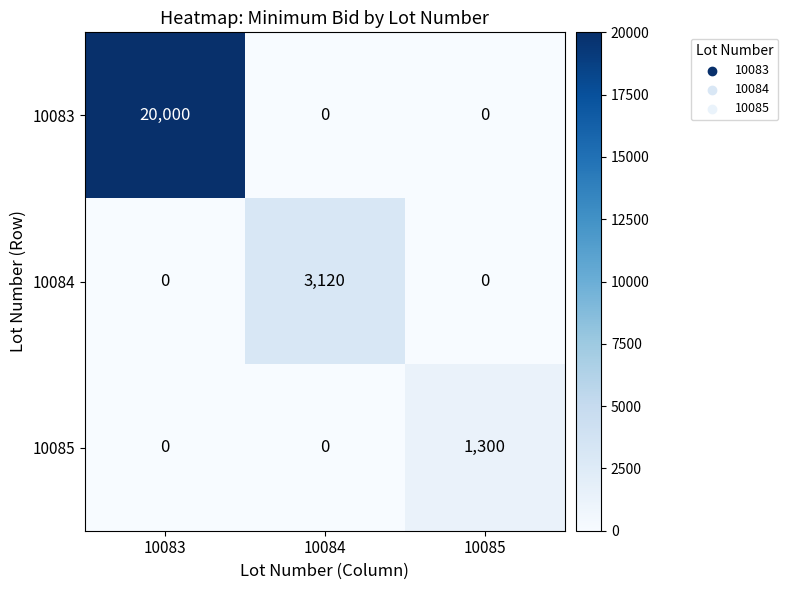

Is it true that 10085 equals -520 at 10084?

False